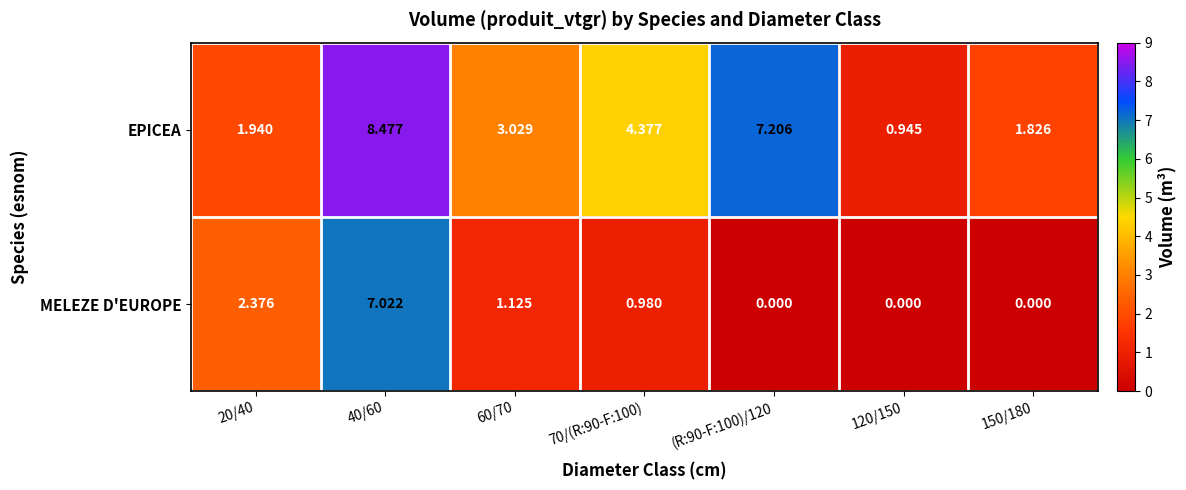

How many data points in MELEZE D'EUROPE are above 0?

4